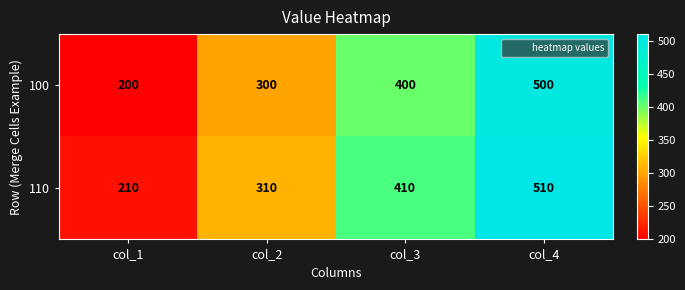

How many distinct data groups are displayed?

2